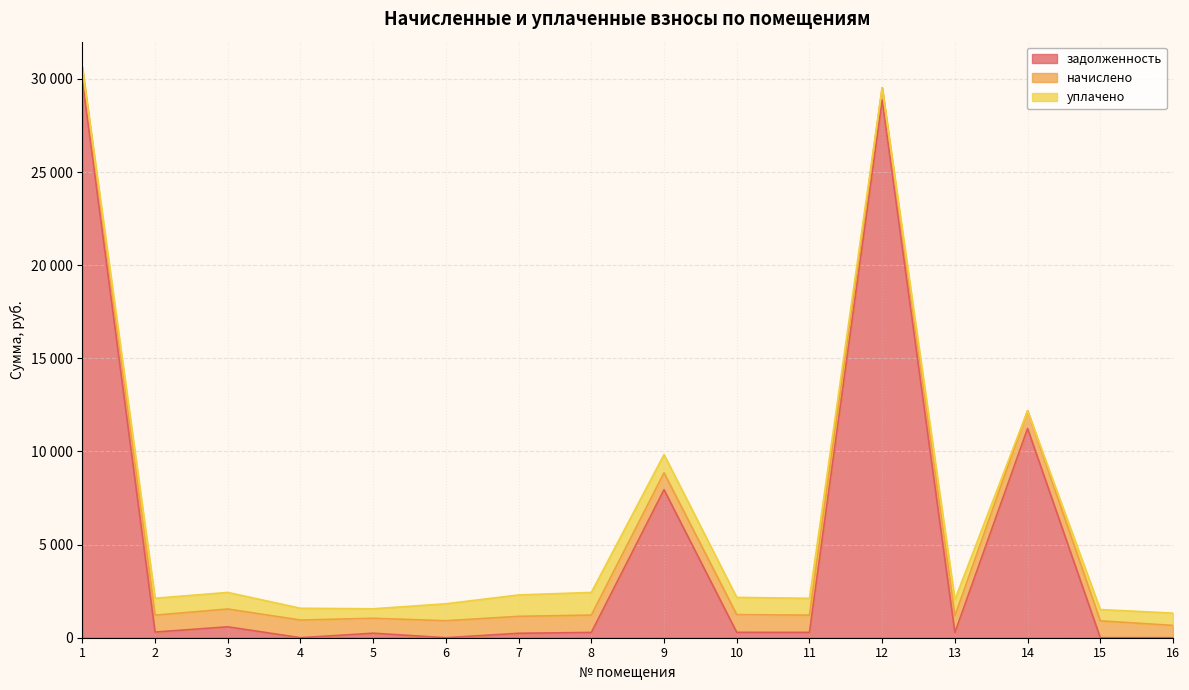

Between 1 and 5, which is larger?

1